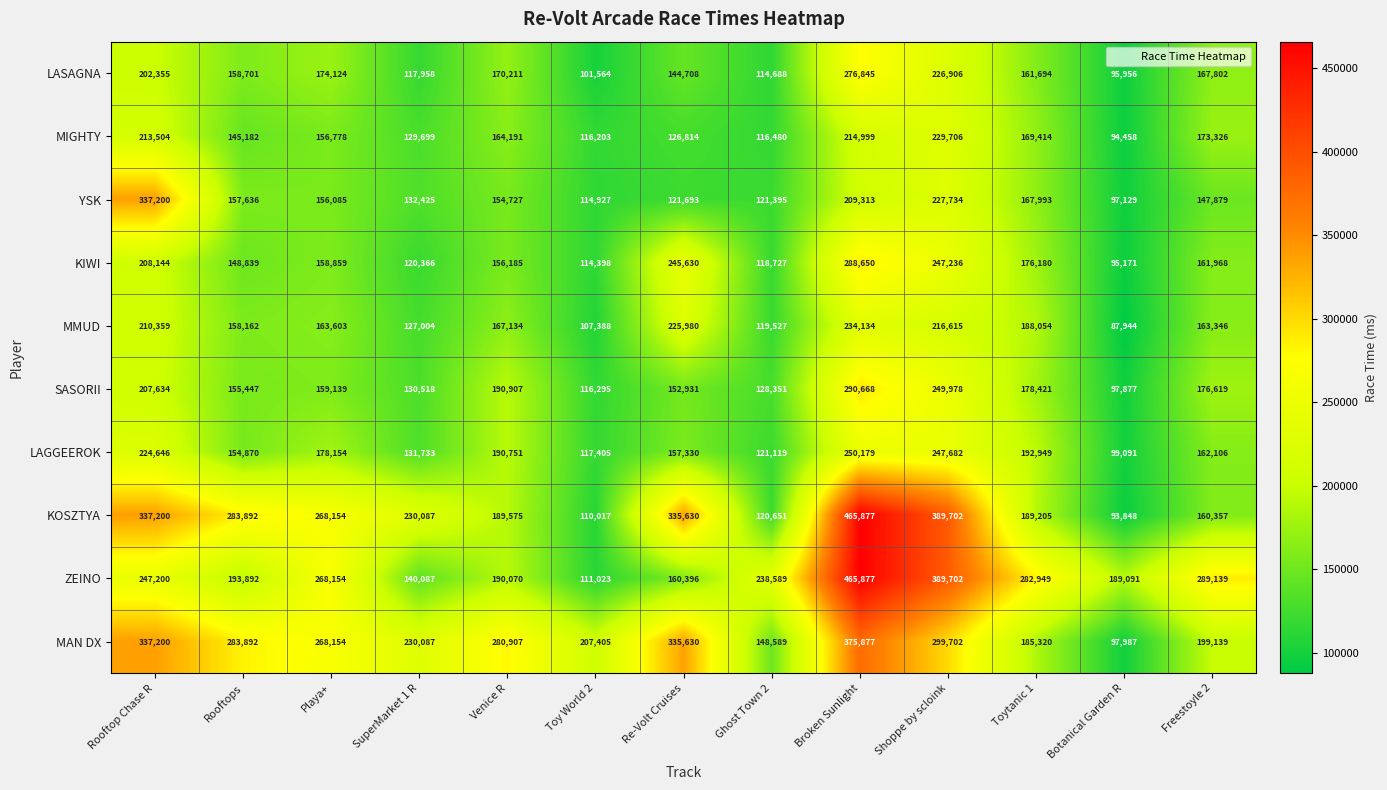

At Botanical Garden R, list the series in order from smallest to largest.

MMUD, KOSZTYA, MIGHTY, KIWI, LASAGNA, YSK, SASORII, MAN DX, LAGGEEROK, ZEINO